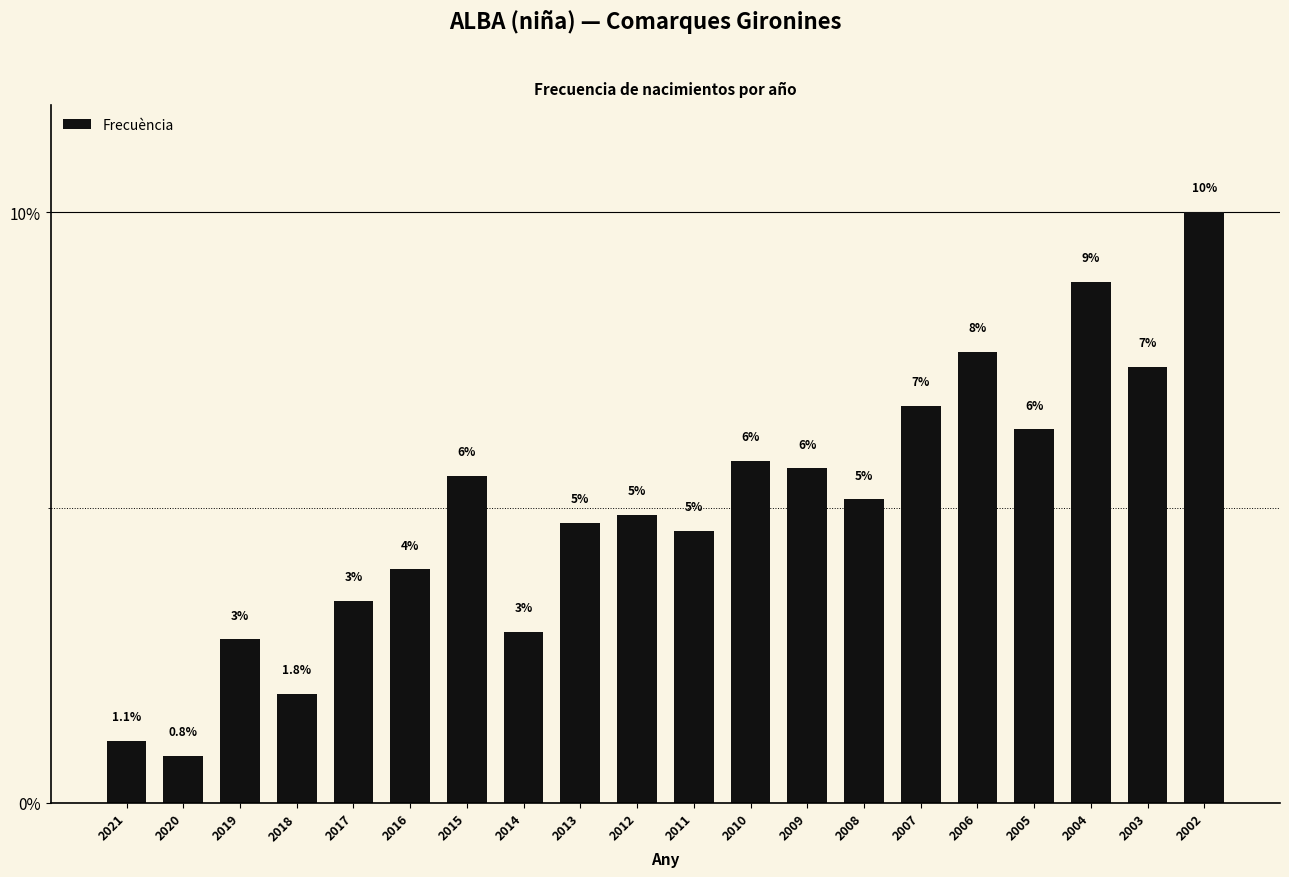

Which category has the highest value across all series?

2002